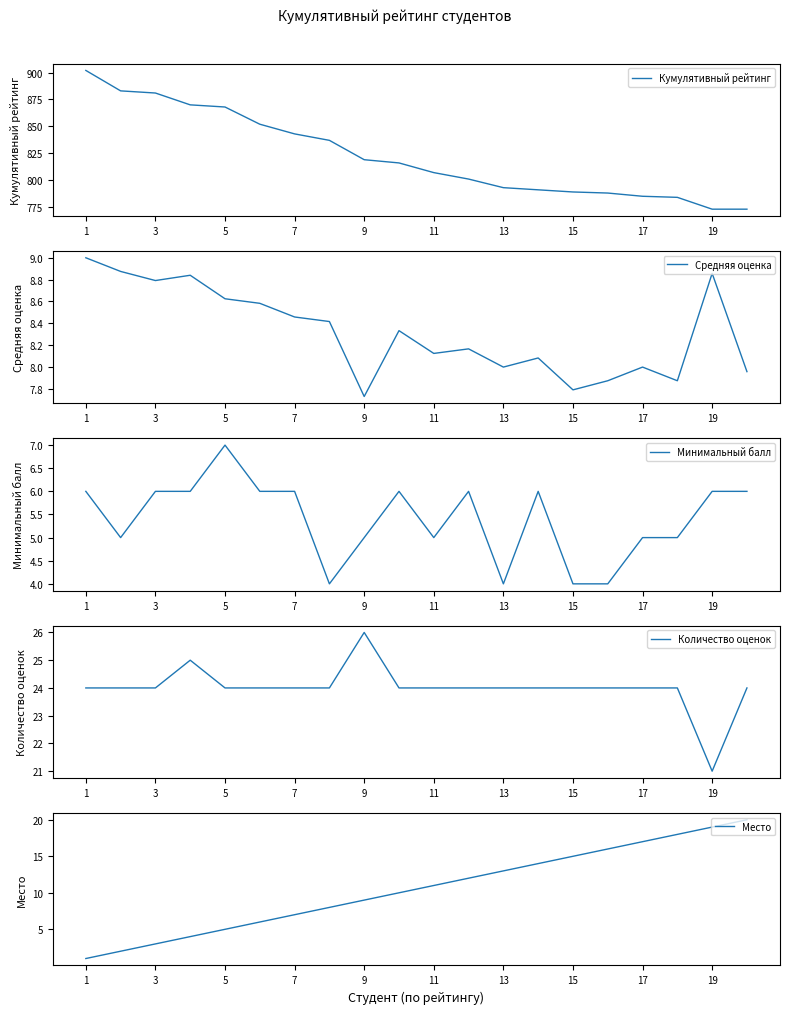

True or false: Количество оценок and Место cross at least once.

False